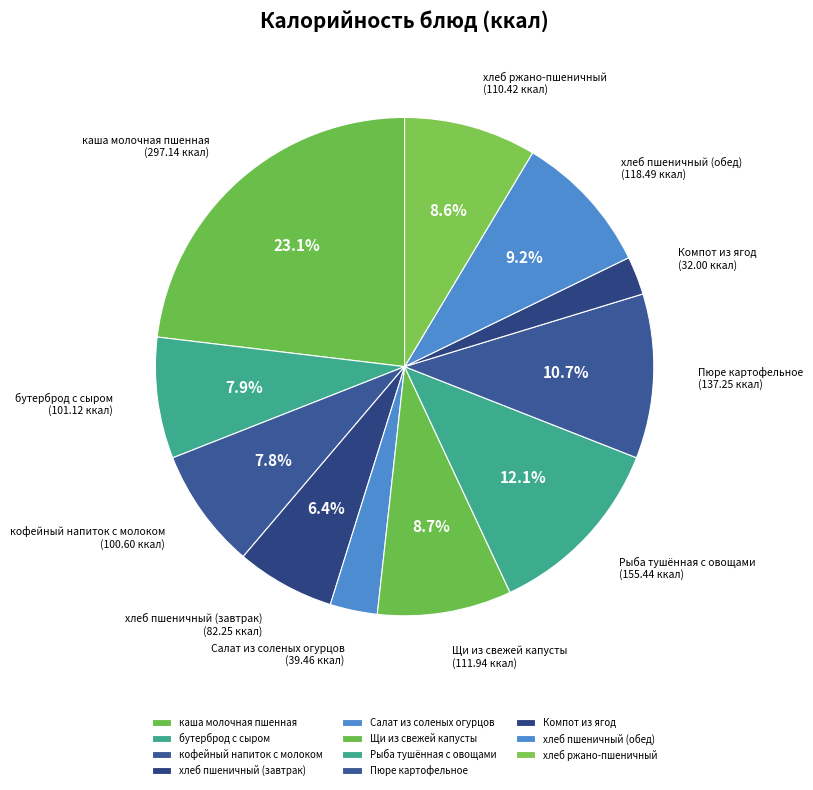

Which slice is the smallest?

Компот из ягод